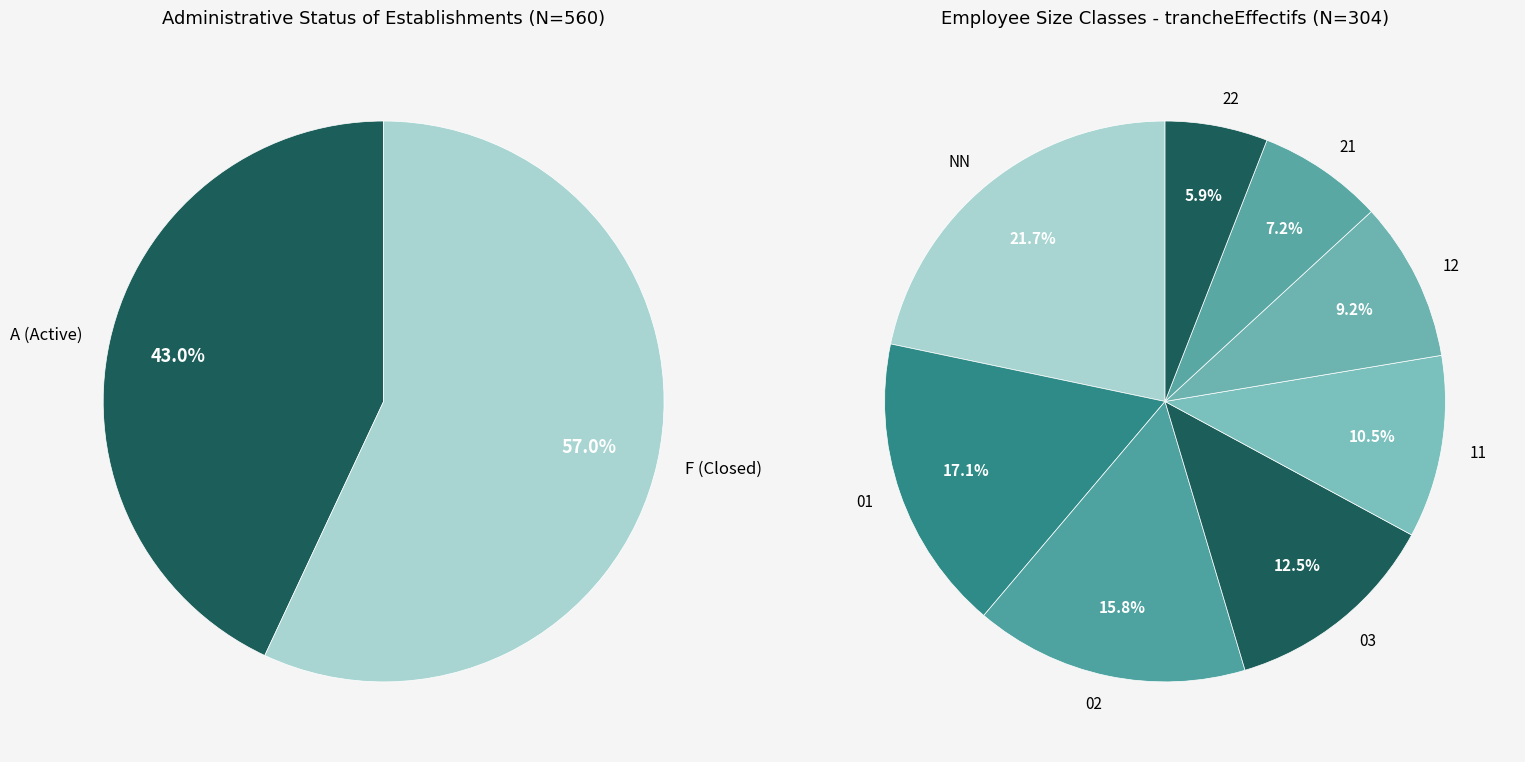

What is the largest slice in the pie chart?

NN